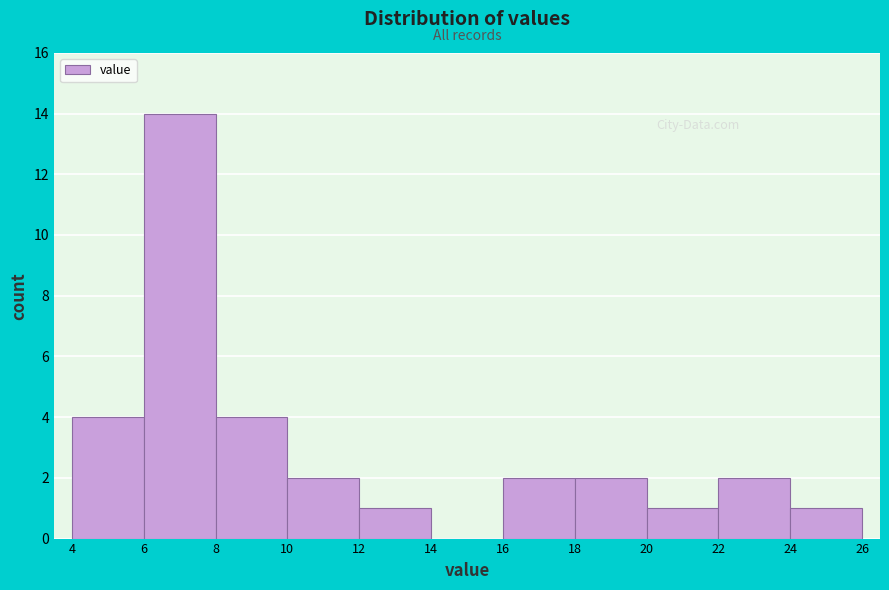

How tall is the bar that spans 16 to 18 on the x-axis? The values are not printed on the chart, so give them approximately, as read against the axis.

2